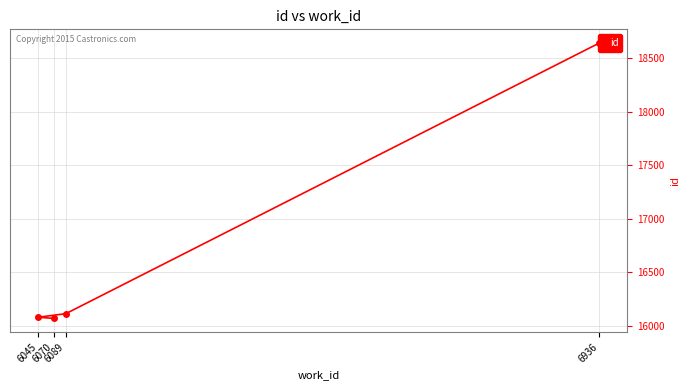

What is the maximum value shown in the chart?

18639